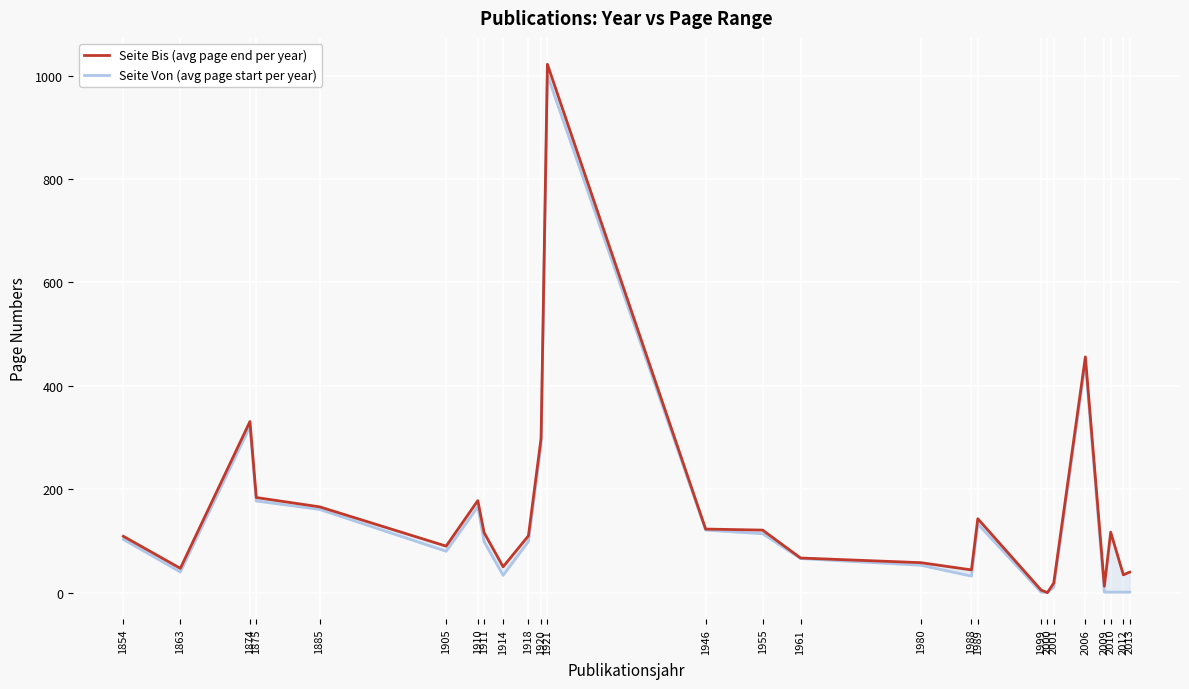

At which label does Seite Bis (avg page end per year) first exceed 110?

1874